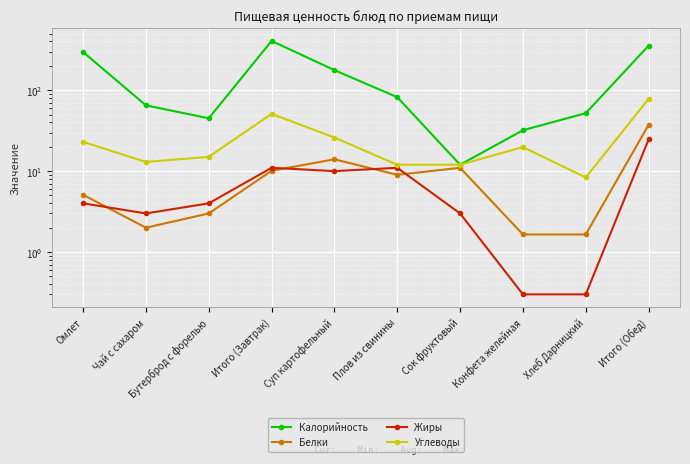

List the series in order of their peak value, highest first.

Калорийность, Углеводы, Белки, Жиры